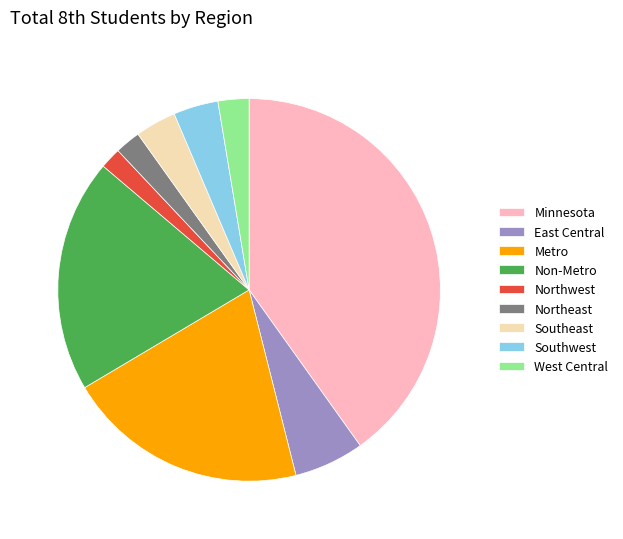

Does Metro account for over 50% of the chart?

No